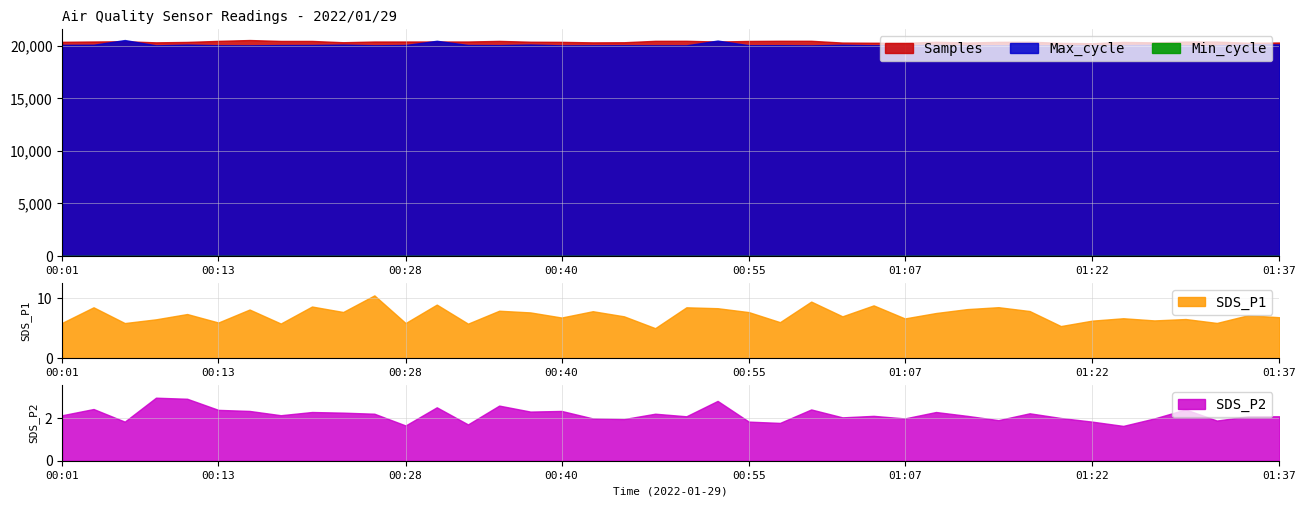

At which category is the sum across all series the highest?

00:16